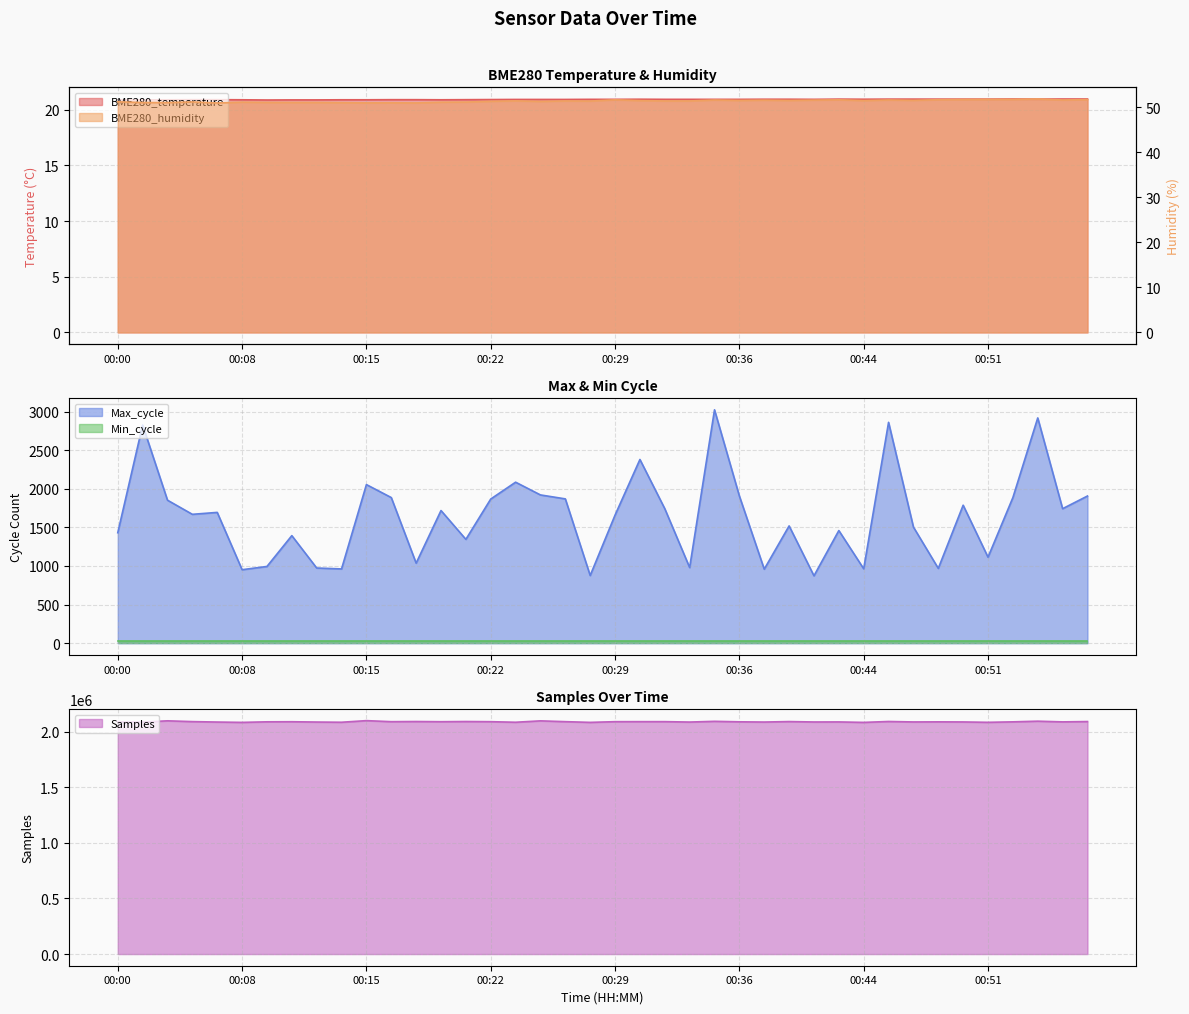

List the labels in order of Samples value, smallest first.

00:44, 00:08, 00:28, 00:51, 00:23, 00:13, 00:02, 00:33, 00:06, 00:38, 00:12, 00:41, 00:00, 00:46, 00:49, 00:42, 00:55, 00:48, 00:52, 00:09, 00:36, 00:11, 00:19, 00:22, 00:29, 00:16, 00:26, 00:31, 00:32, 00:05, 00:39, 00:56, 00:21, 00:18, 00:45, 00:35, 00:54, 00:25, 00:03, 00:15